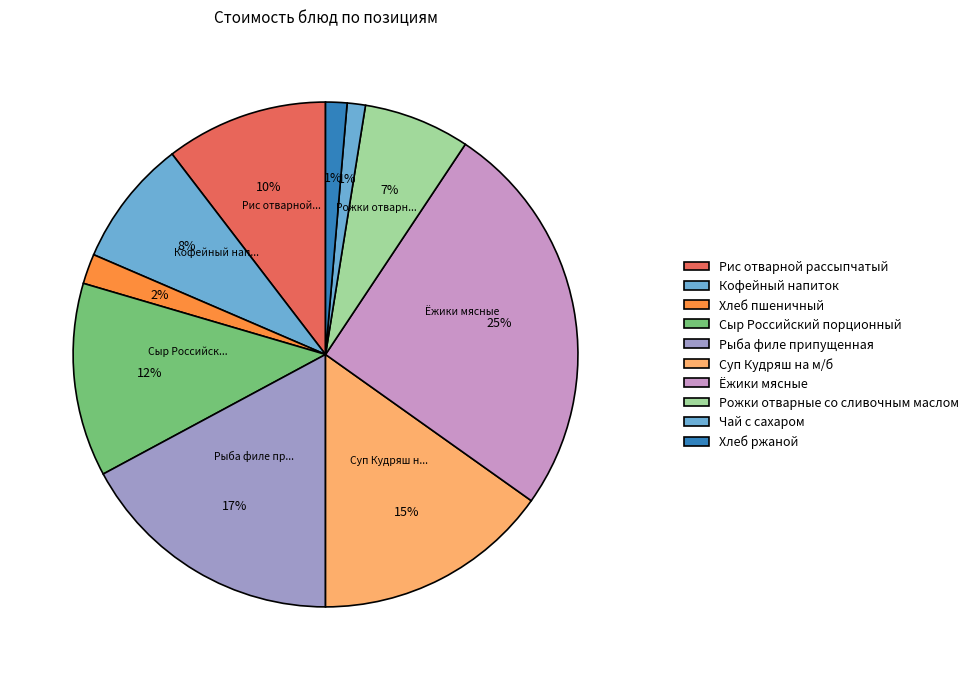

Which slice is the smallest?

Чай с сахаром